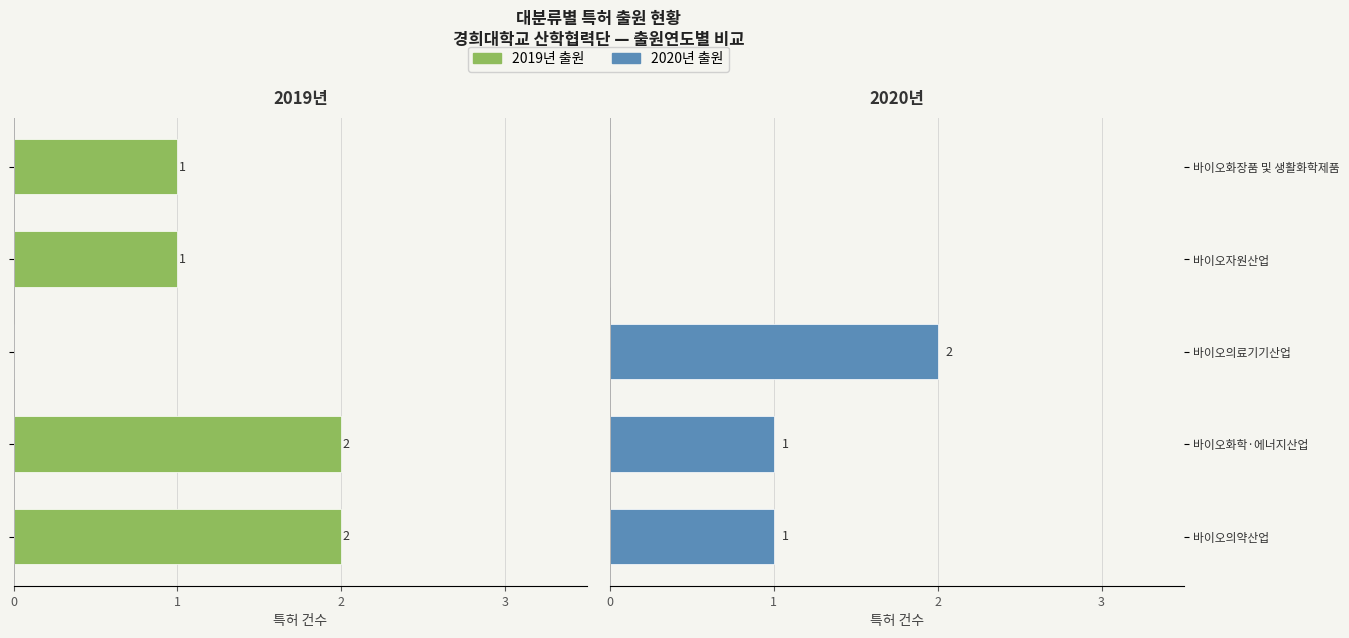

True or false: the data shows 2 at 바이오화학·에너지산업.

False